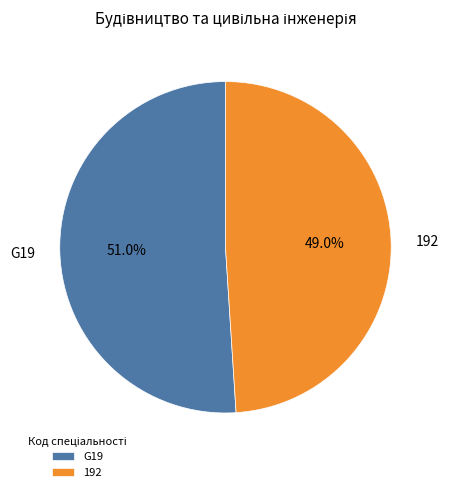

Does any single category account for the majority?

Yes